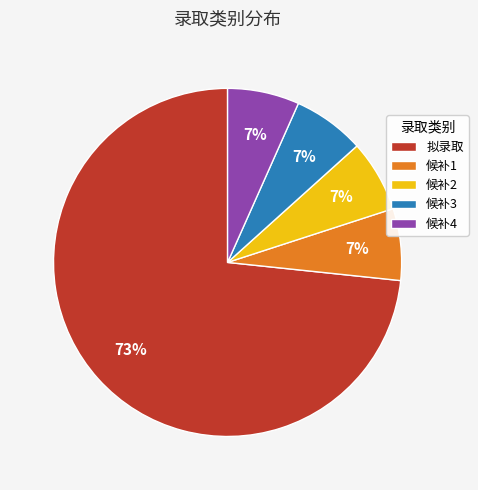

Approximately how many times larger is the value at 候补1 compared to 候补2?

1.0